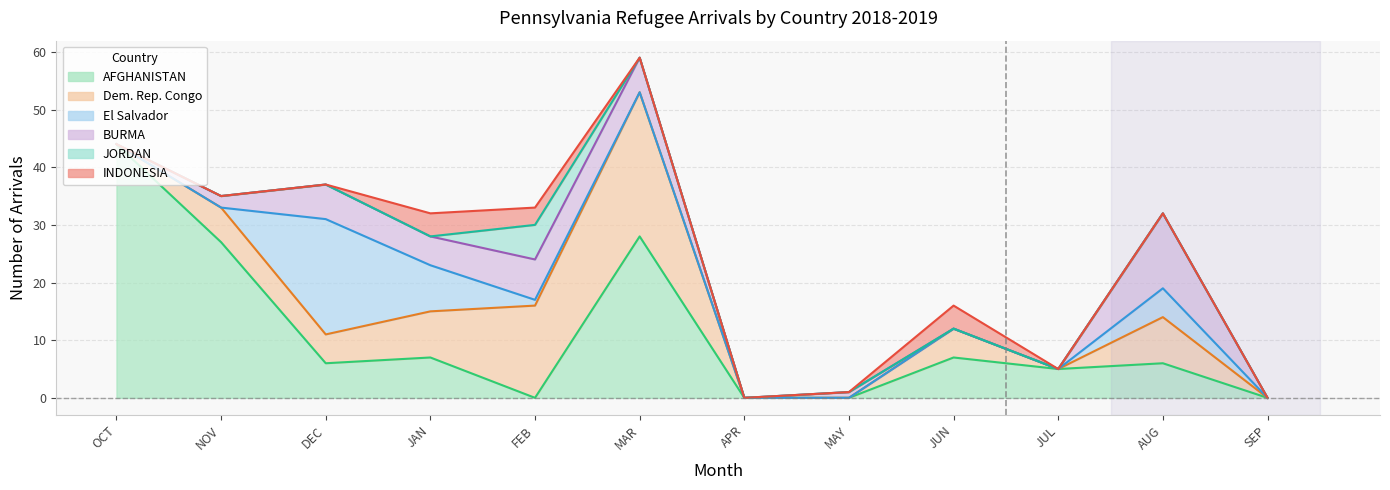

What is the value of the BURMA point at the 3rd from the left?

6